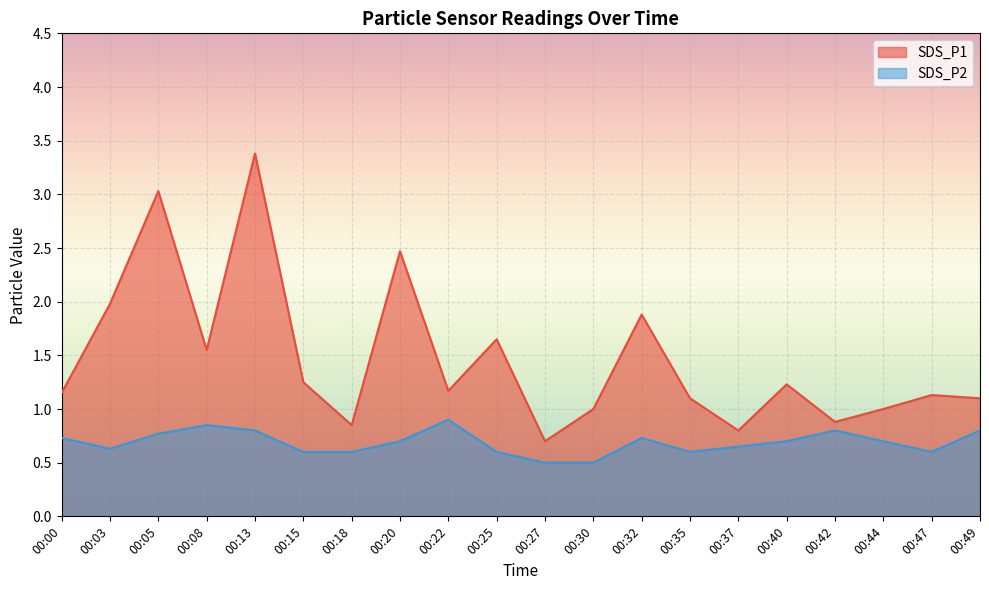

At which label does SDS_P2 reach its minimum?

00:27